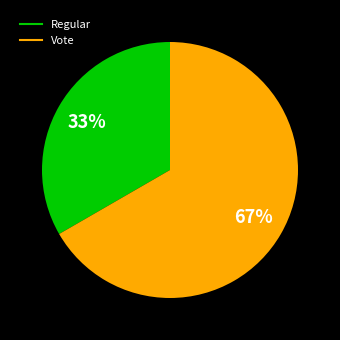

Which category has the biggest portion of the pie?

Vote